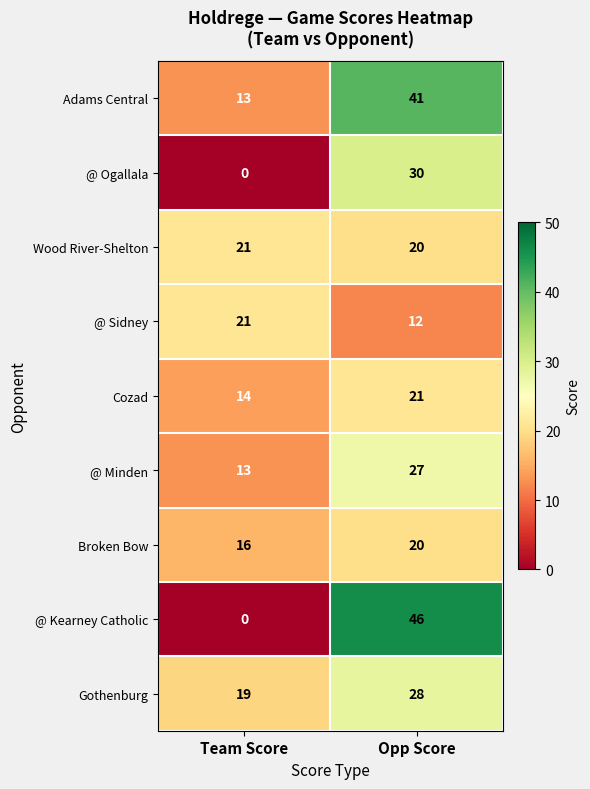

How many categories are shown in the chart?

2